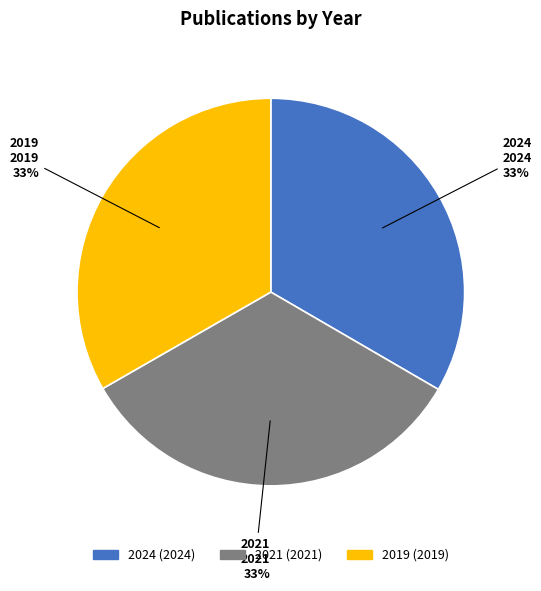

To the nearest percent, what is the combined percentage of 2021 and 2024?

67%